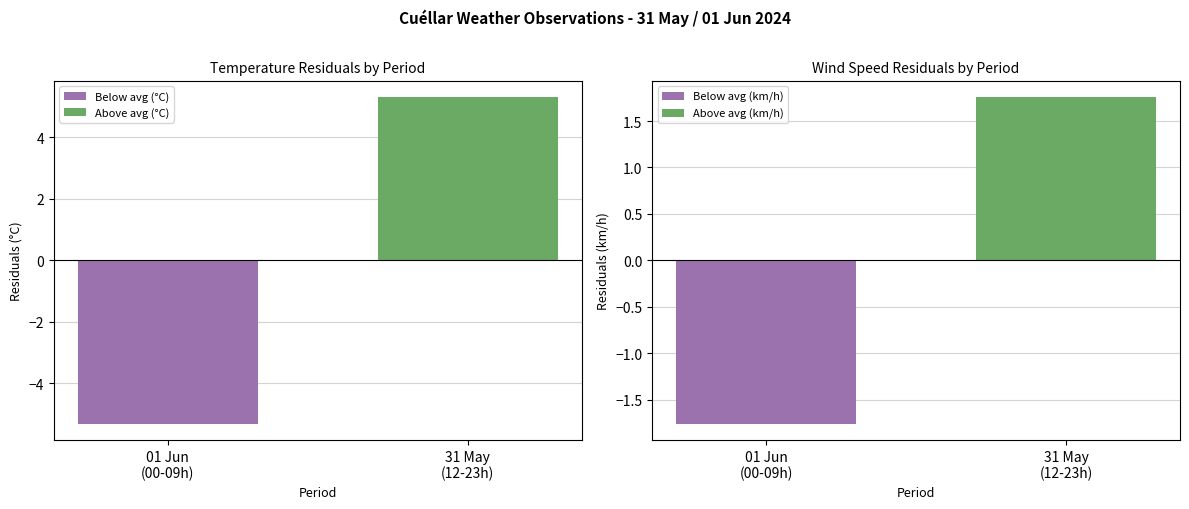

What is the difference between the Above avg (°C) values at 31 May
(12-23h) and 01 Jun
(00-09h)?

5.3